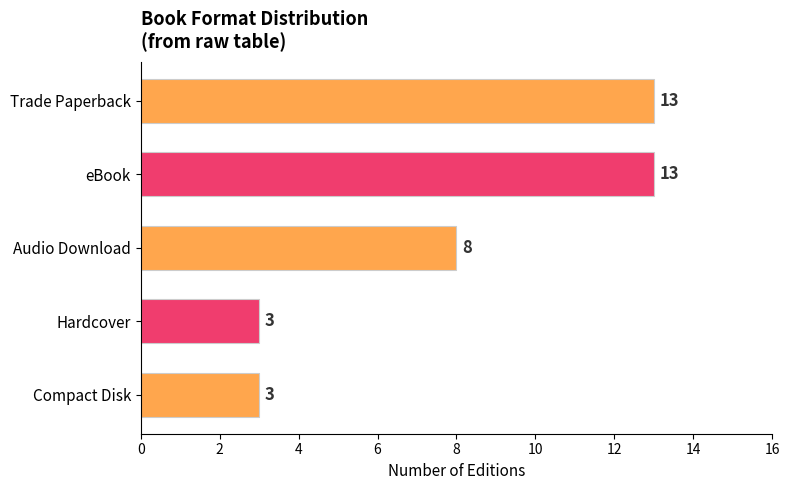

What is the maximum value shown in the chart?

13